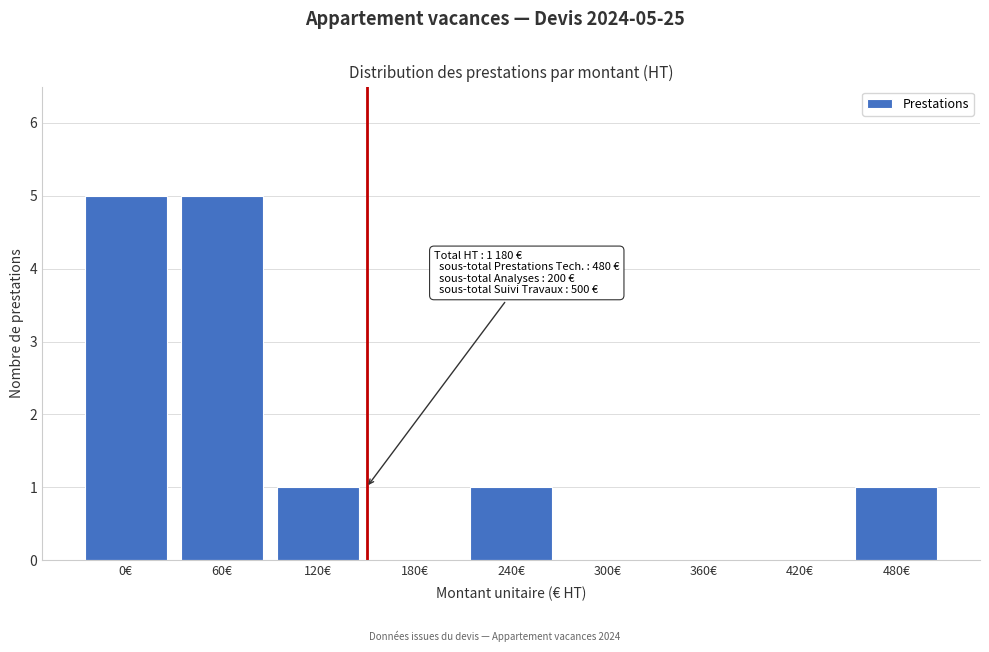

Reading left to right, list all the values displayed in this chart.

0€=5	60€=5	120€=1	180€=0	240€=1	300€=0	360€=0	420€=0	480€=1